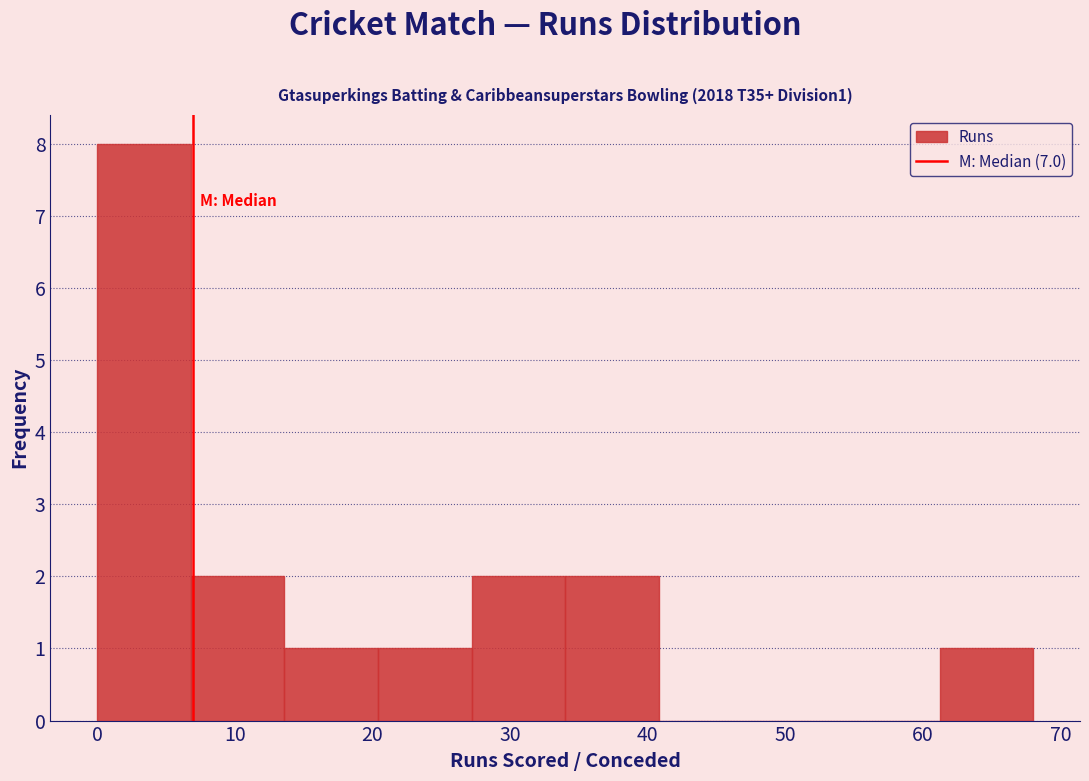

Which range on the x-axis has the tallest bar?

0.0 to 6.8